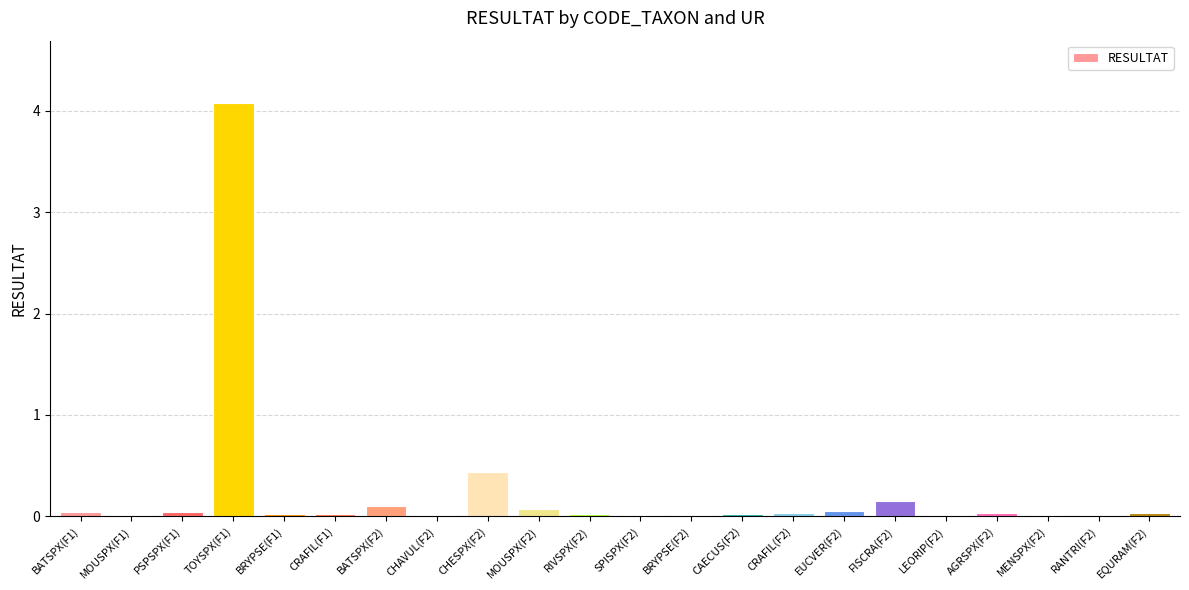

Is it true that the value at RANTRI(F2) is 0.0?

True